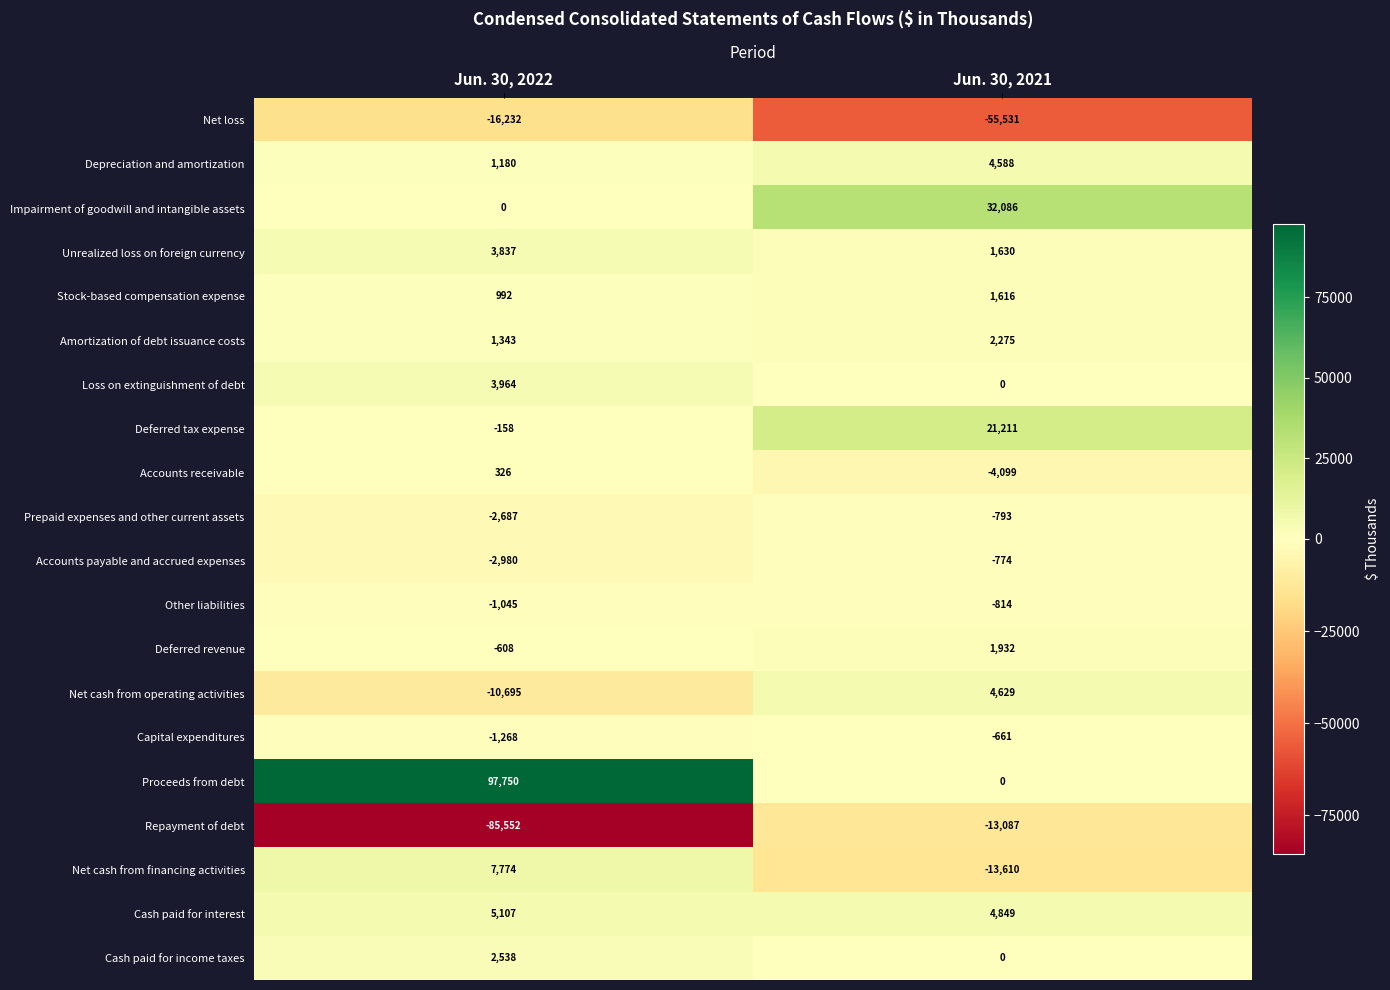

How many series are shown in this chart?

20